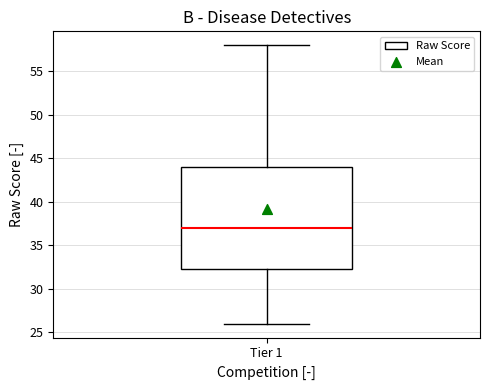

Read this box plot against the y-axis: the position of the median line, the range covered by the box, and the ends of both whiskers. The values are not printed on the chart, so give them approximately, as read against the axis.

median 37.0, box 32.5 to 44.0, whiskers 26.0 to 58.0